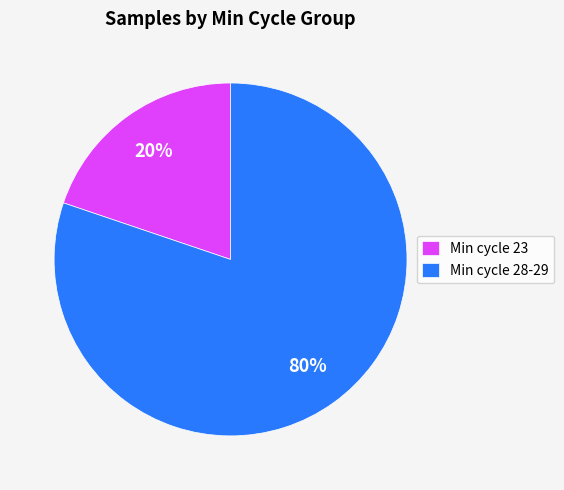

How many segments does this pie chart have?

2